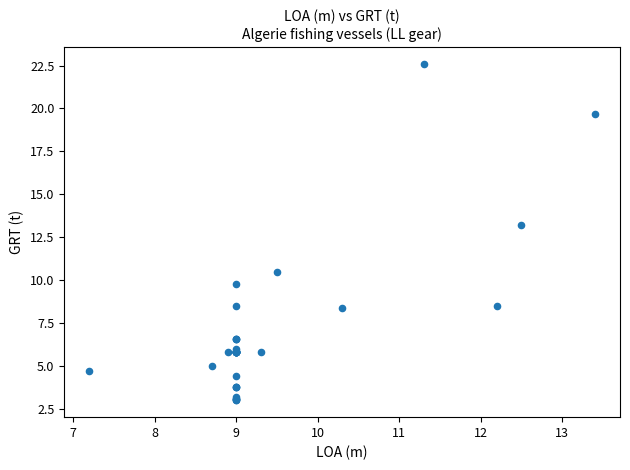

What Y value in the scatter plot is closest to 12?

13.2